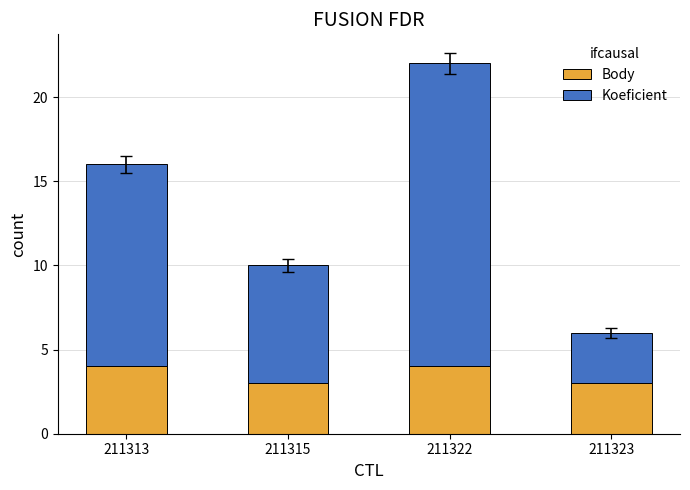

What is the average value of the Body series?

4